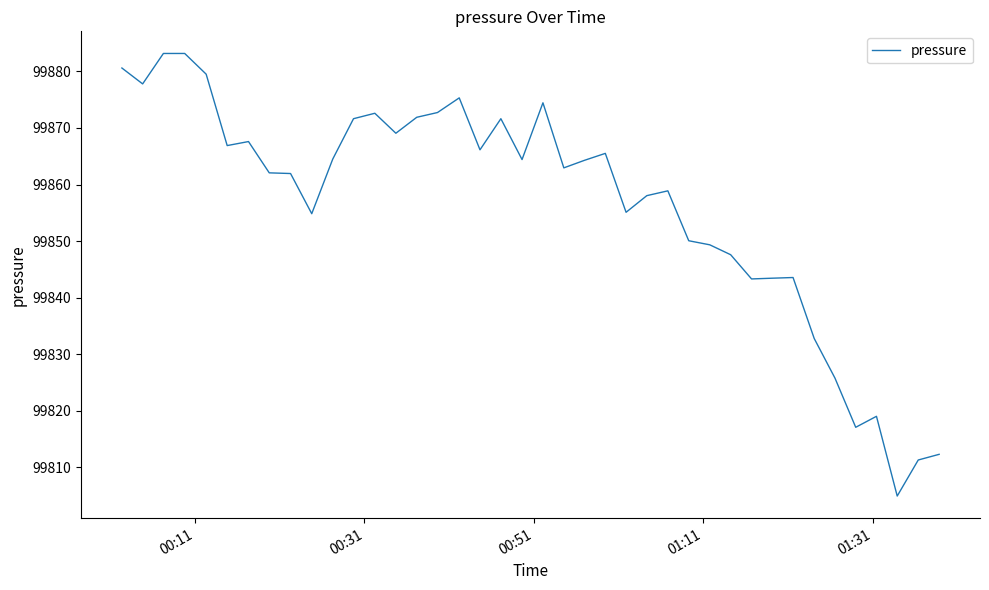

What is the smallest value displayed?

99804.9